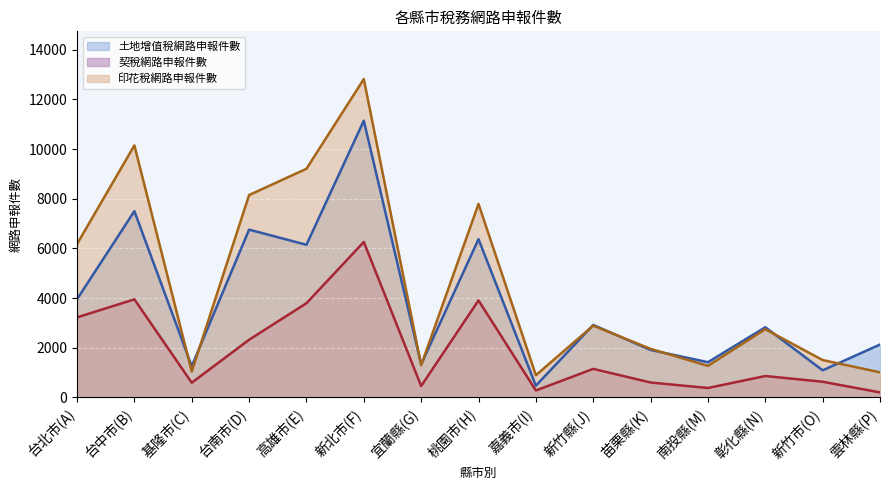

At which category is the sum across all series the highest?

新北市(F)